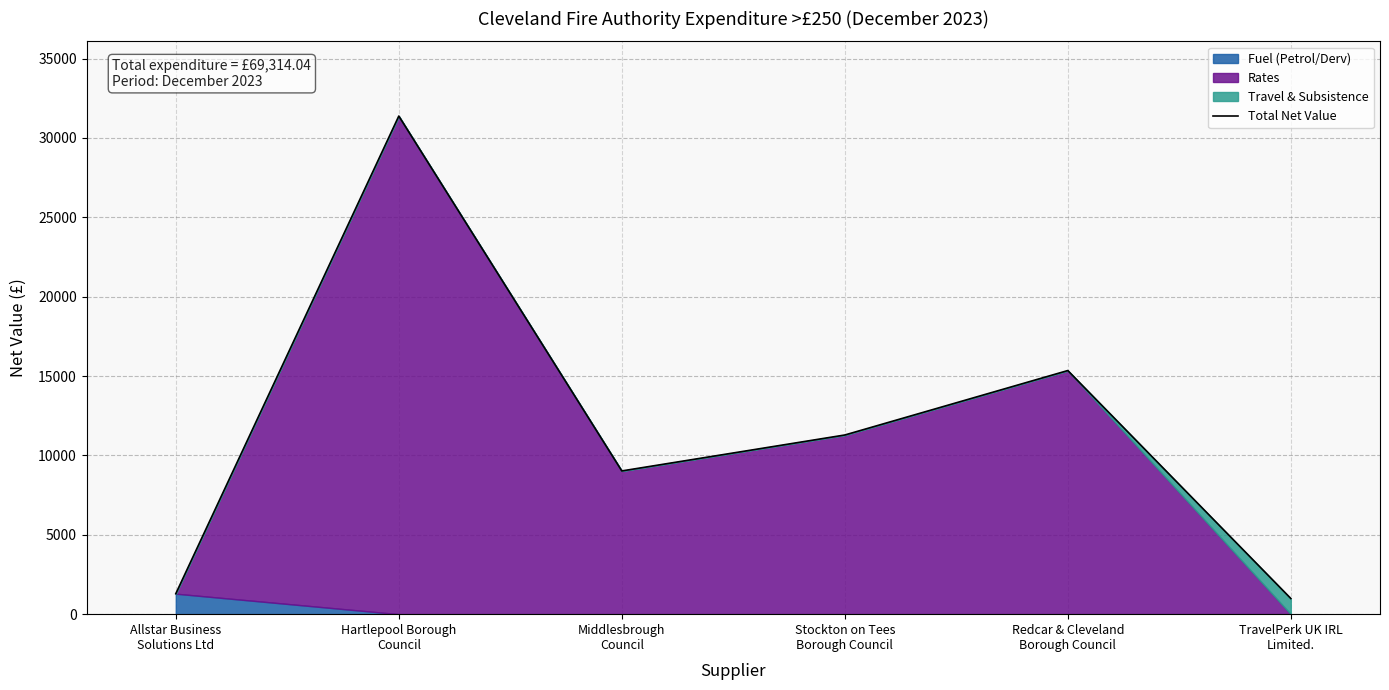

What is the value of the 6th point from the left?

988.5